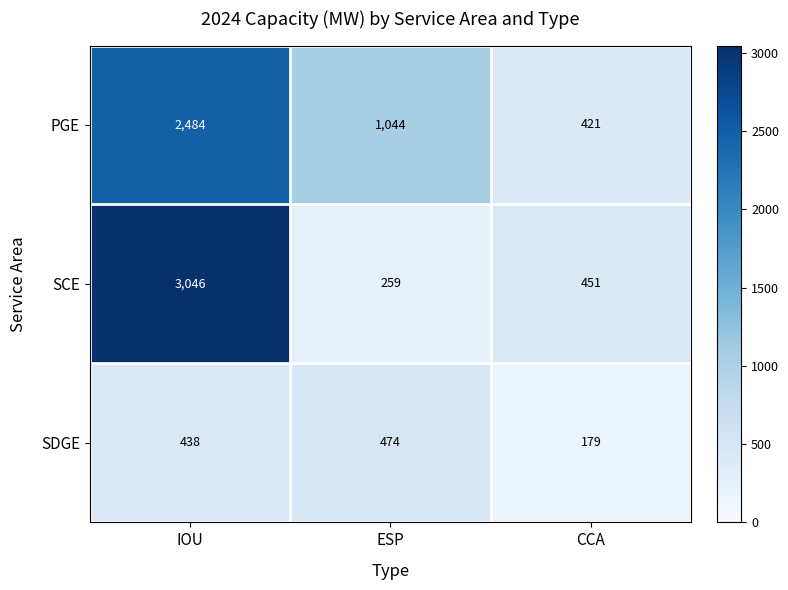

What is the difference between the maximum and minimum values in the SCE series?

2787